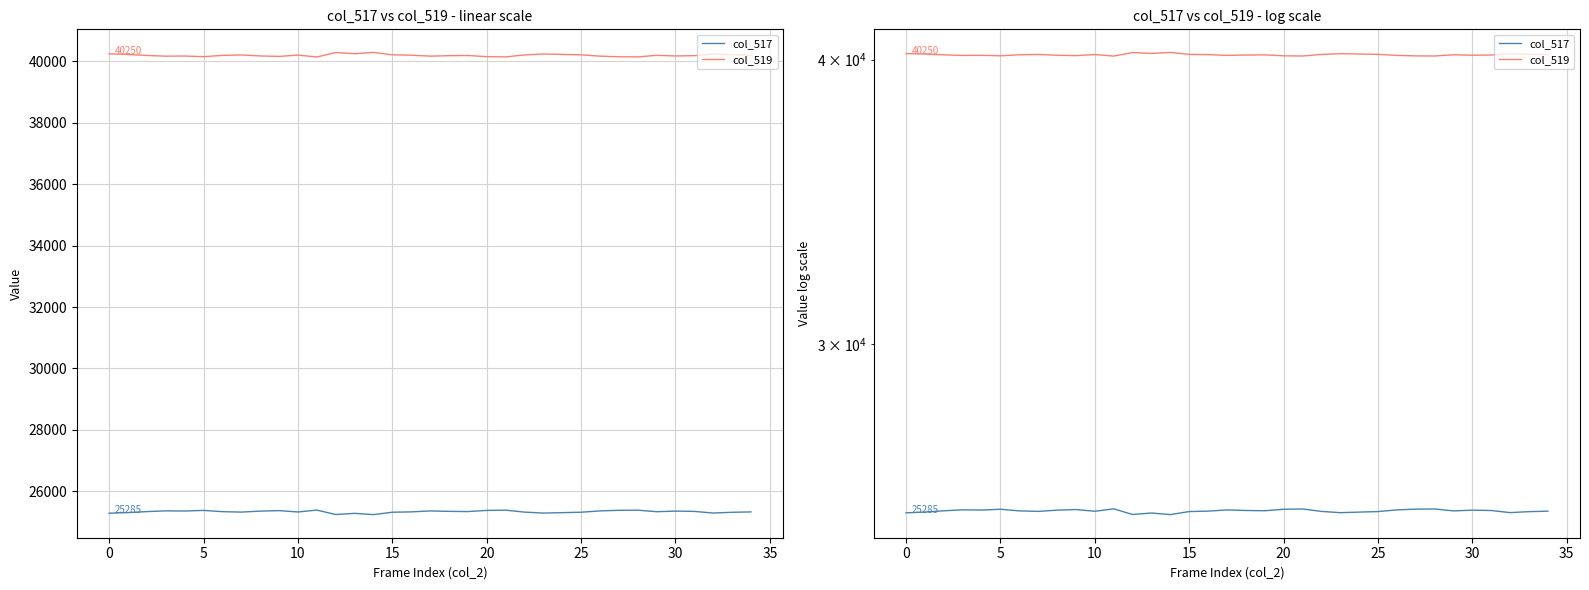

Does the chart display data point markers on the line(s)?

No